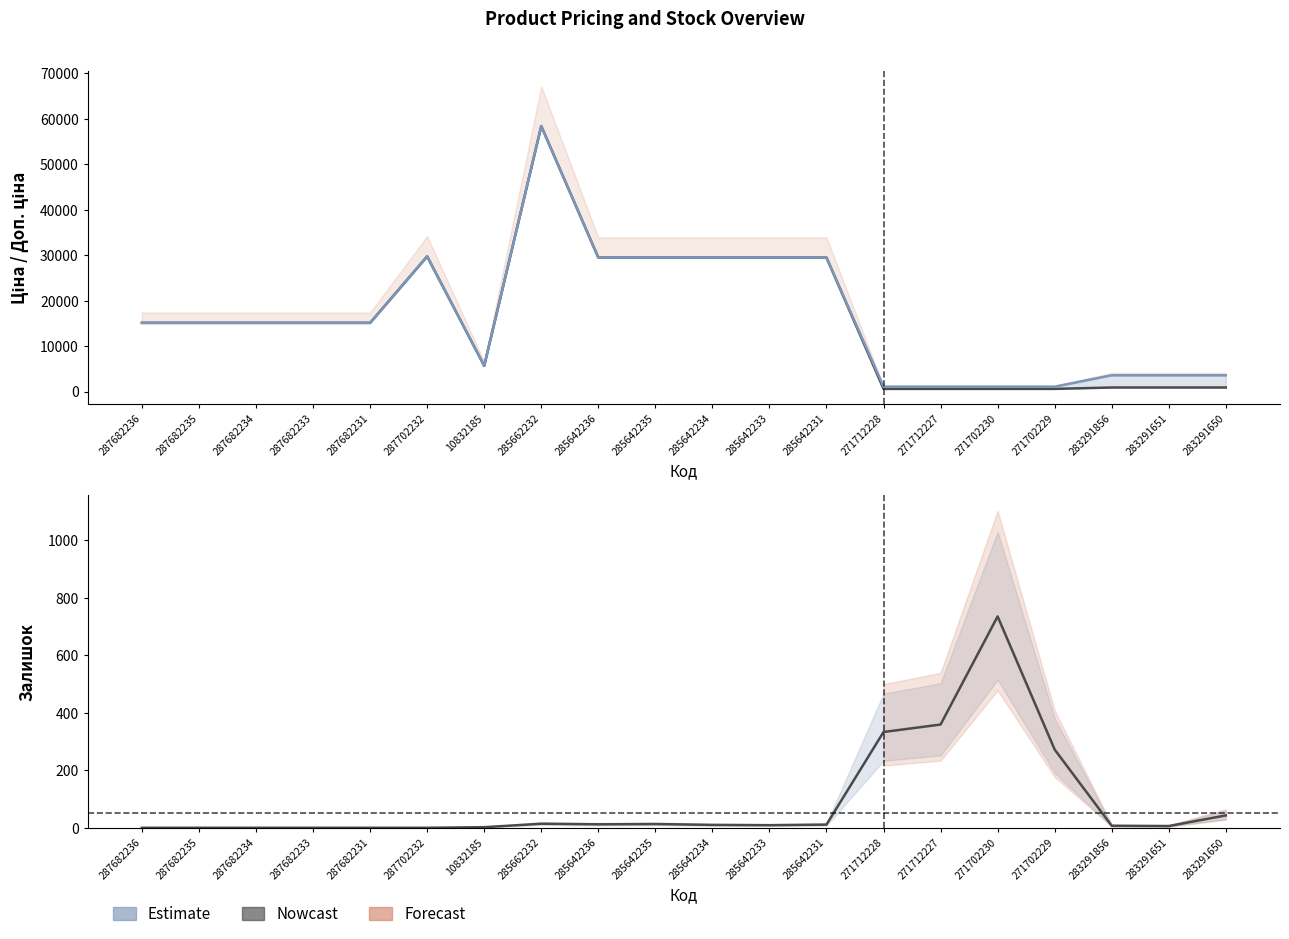

Which category has the highest value in the Залишок series?

271702230